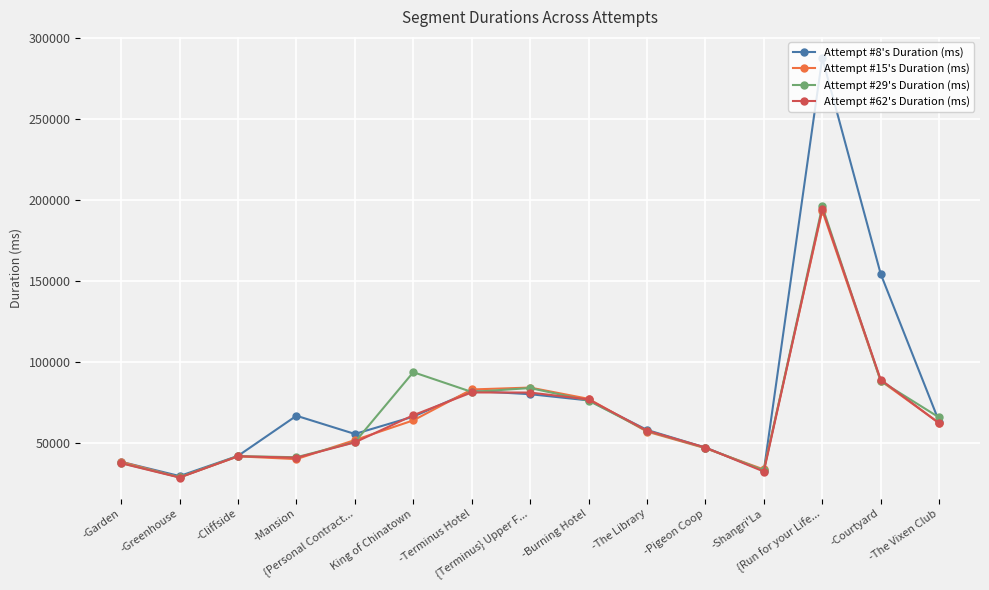

What is the label of the 1st point from the left?

-Garden